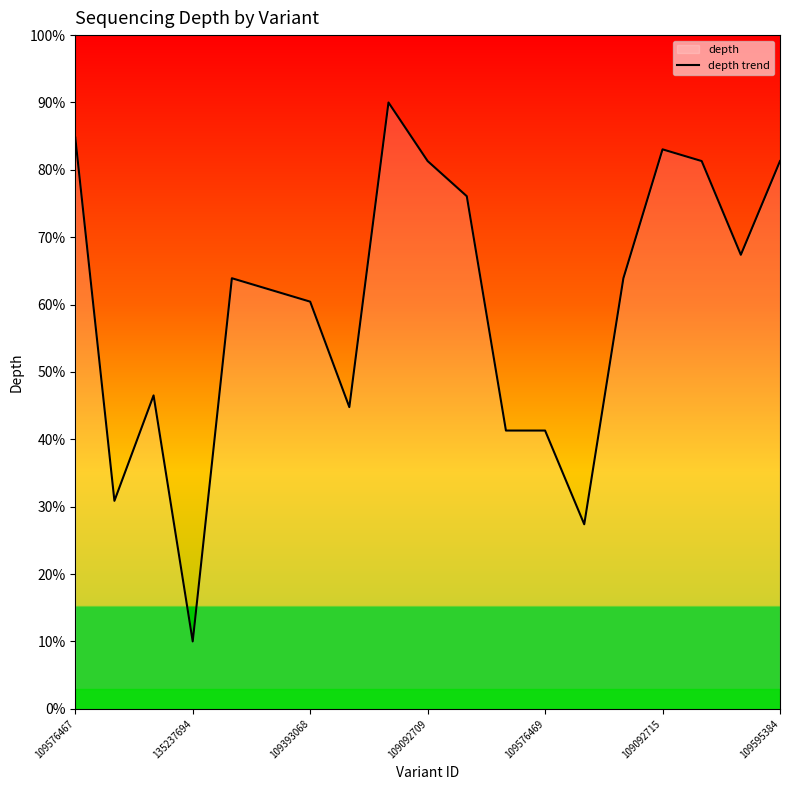

What is the sum of all values?

1137.8